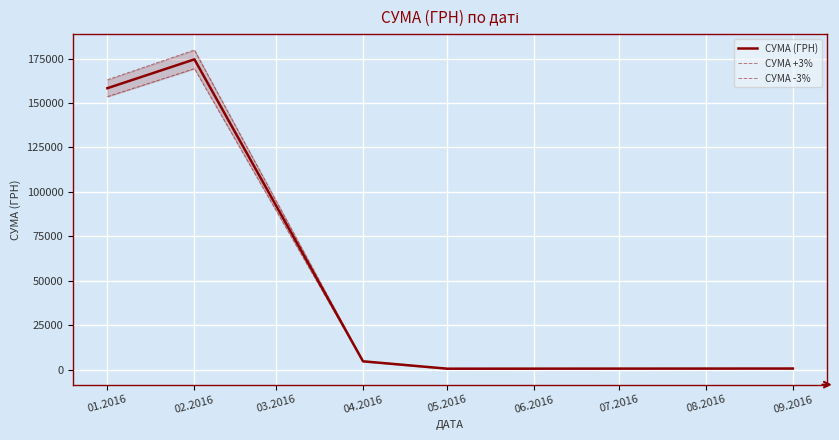

List the series in order of their peak value, lowest first.

СУМА -3%, СУМА (ГРН), СУМА +3%